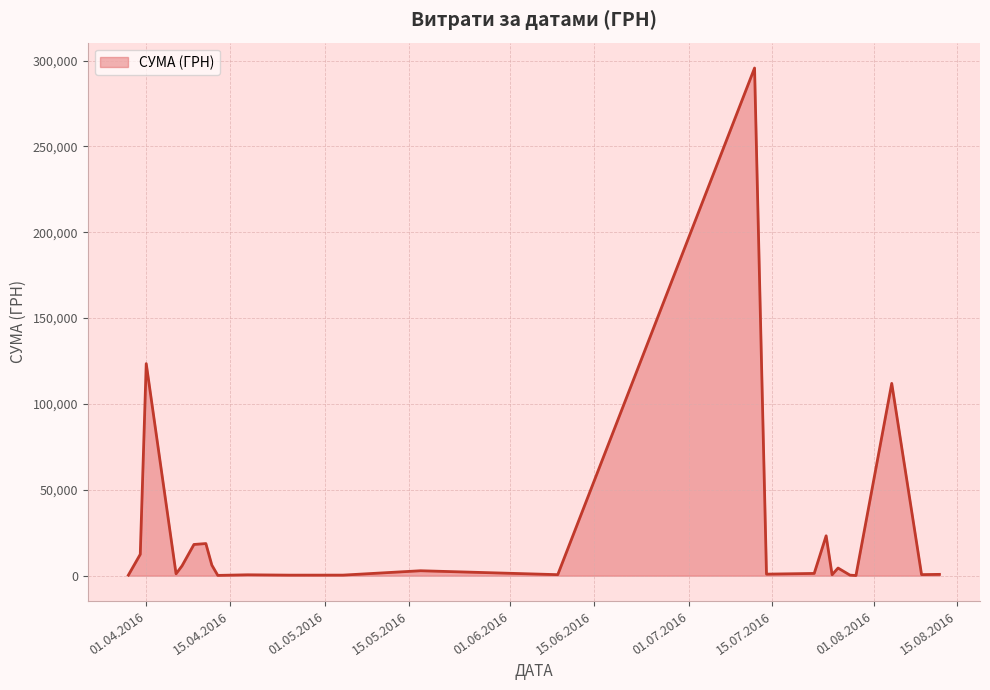

What is the difference between the maximum and minimum values?

295540.8